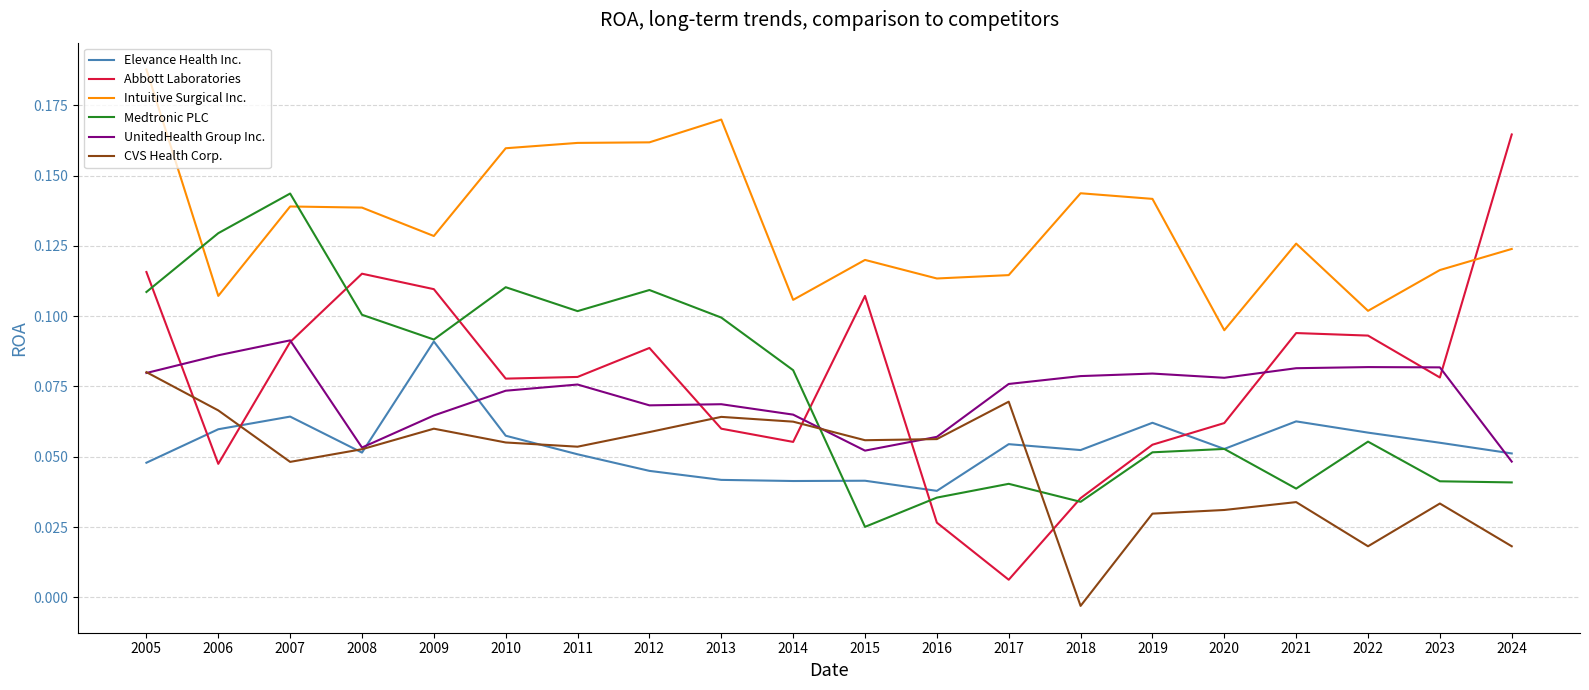

Which series changed the most between 2010 and 2019?

Medtronic PLC